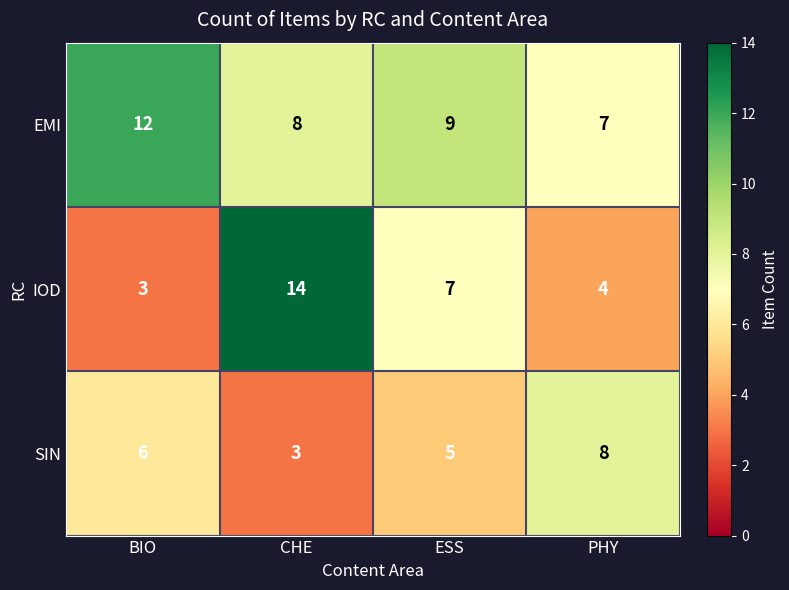

Which series changed the most between CHE and ESS?

IOD